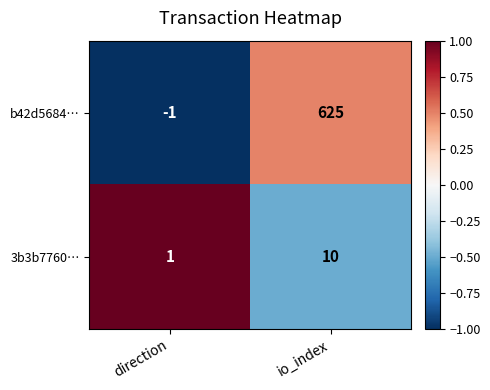

True or false: b42d5684… has a value of -1 at direction.

True